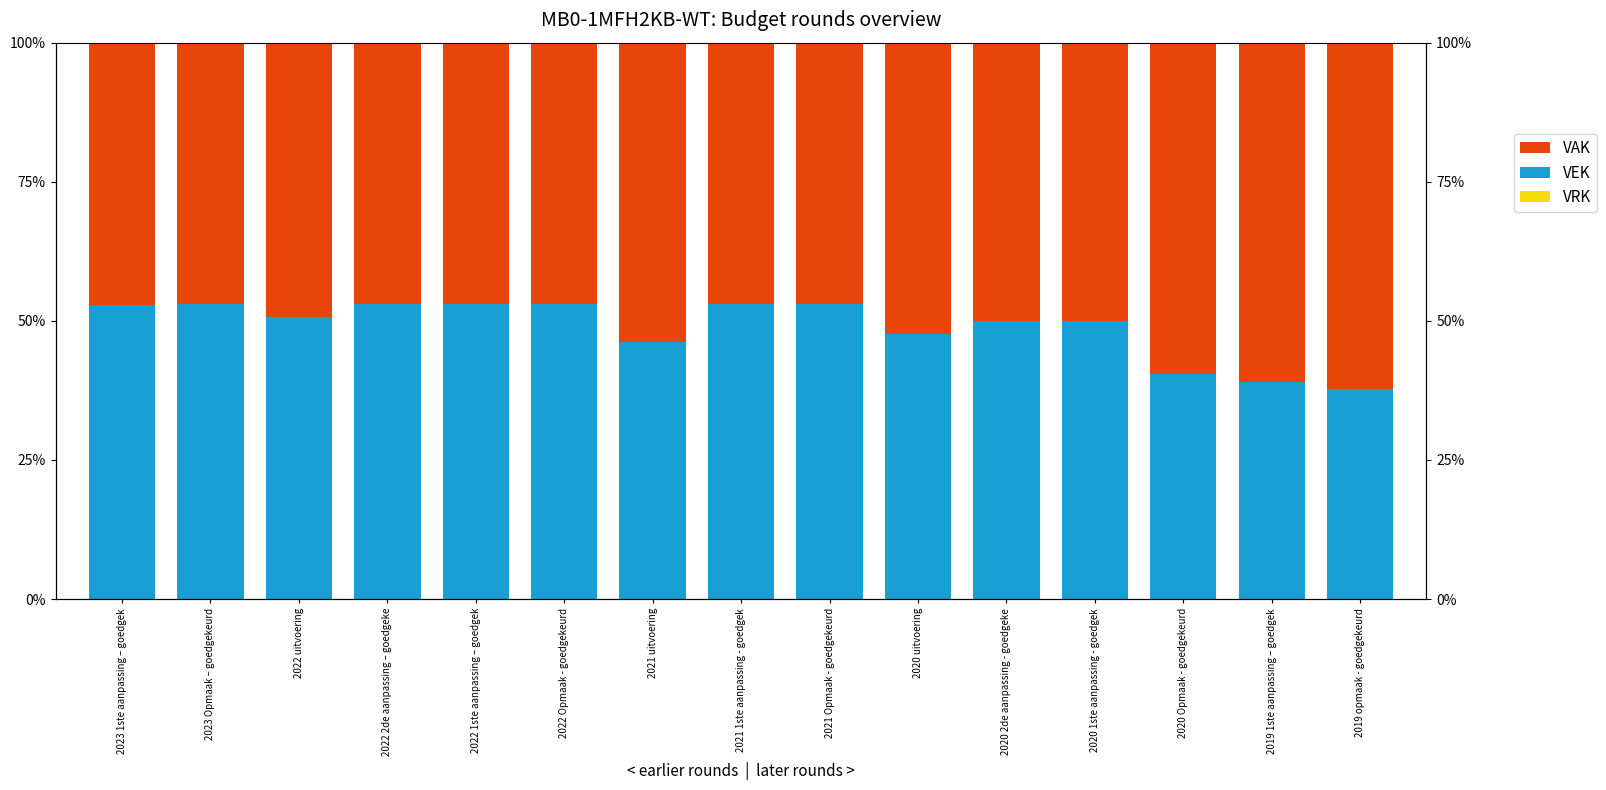

How many series are shown in this chart?

3